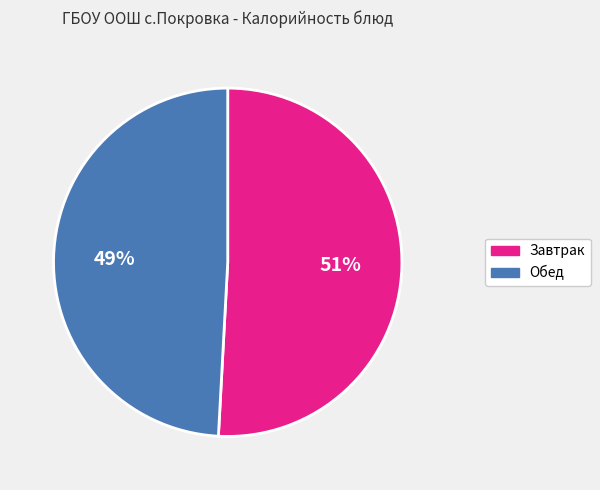

To the nearest percent, what percentage of the pie is Обед?

49%